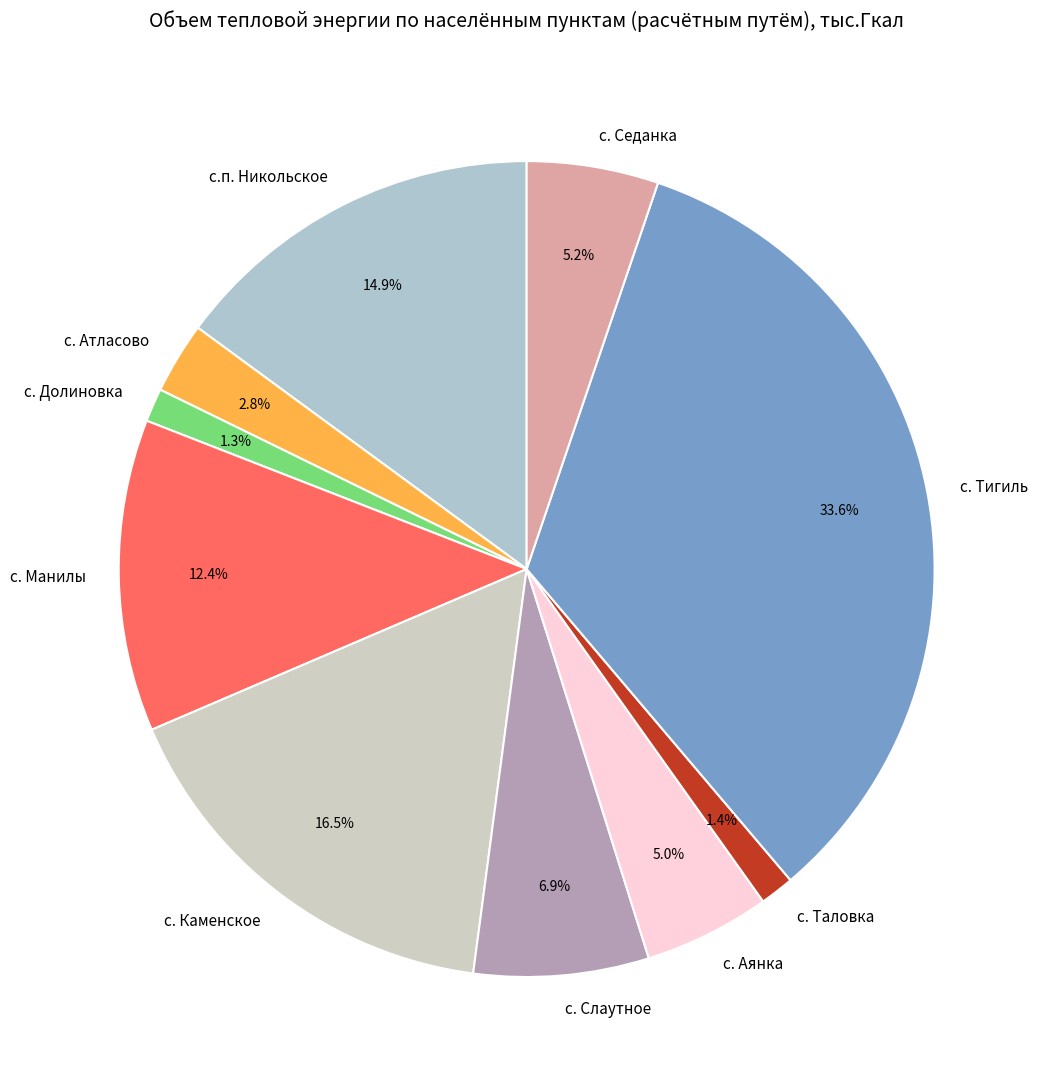

What percentage is the с. Тигиль slice, to the nearest percent?

34%